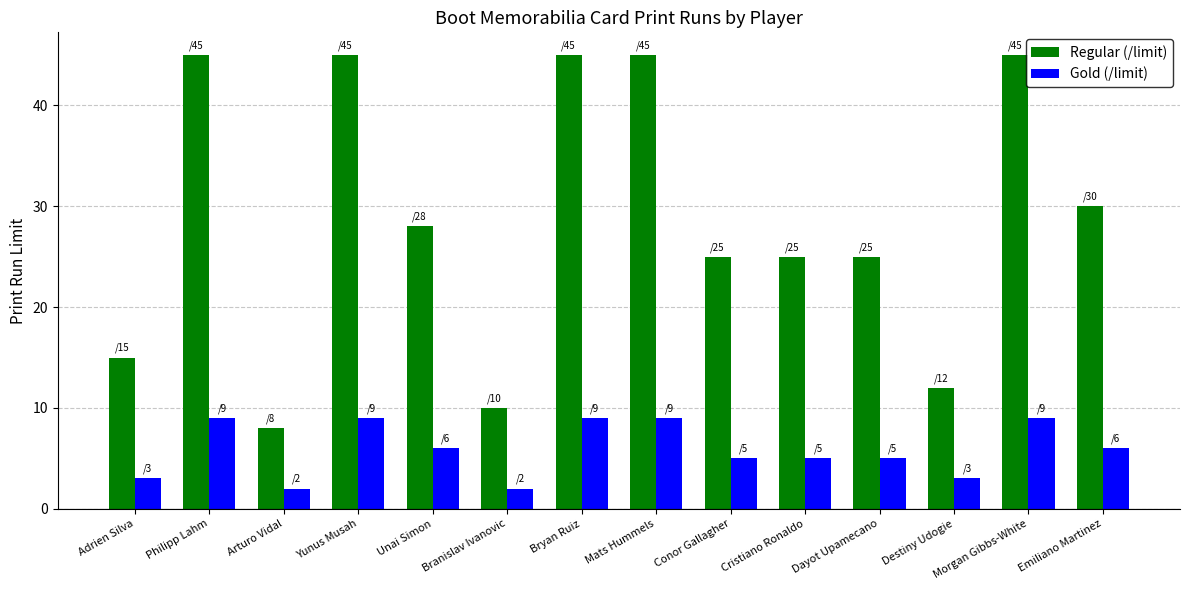

Between Yunus Musah and Branislav Ivanovic, which series saw the biggest shift?

Regular (/limit)